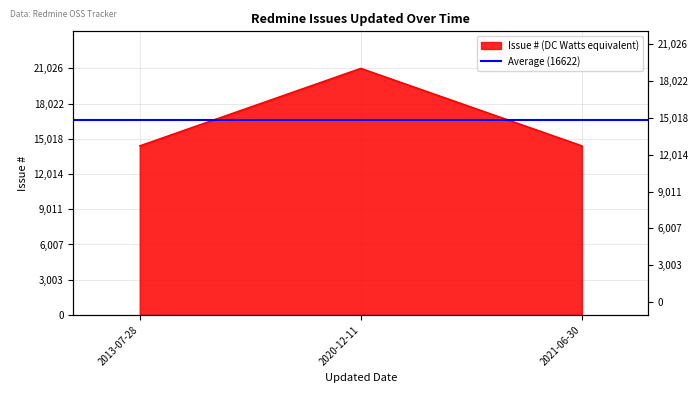

At which label does the data first exceed 14422?

2020-12-11